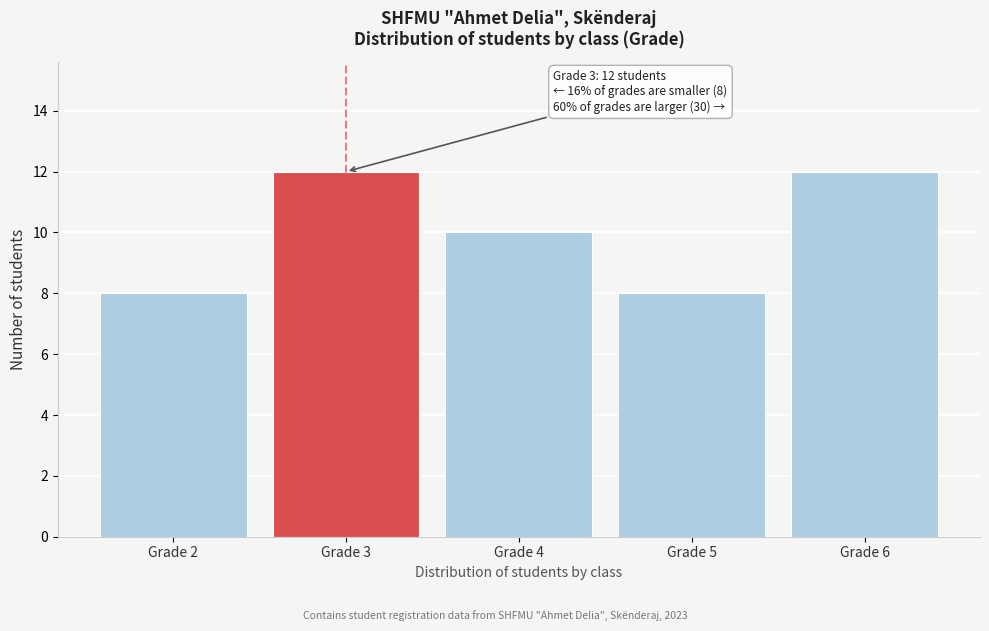

Reading left to right, extract all data points from this chart.

Grade 2=8	Grade 3=12	Grade 4=10	Grade 5=8	Grade 6=12